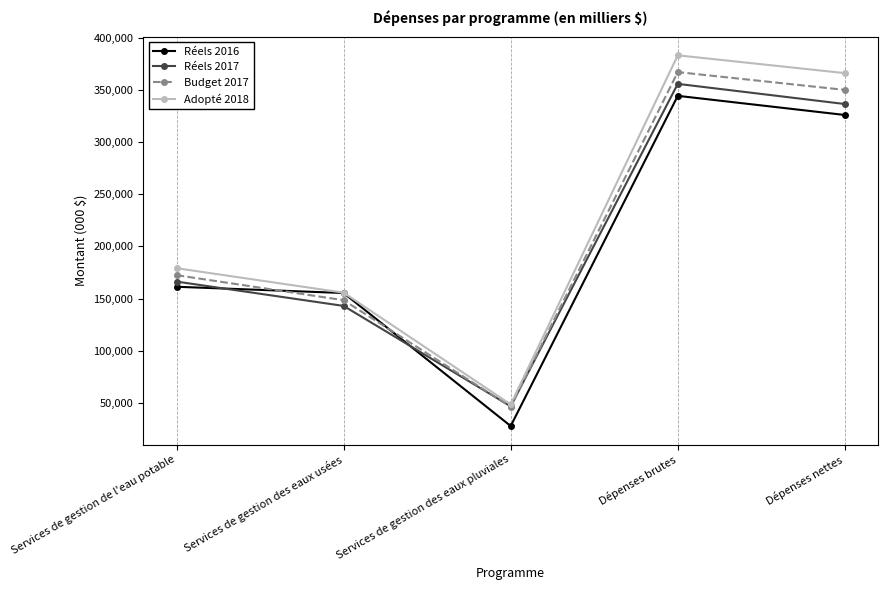

What position from the left is Services de gestion des eaux pluviales?

3